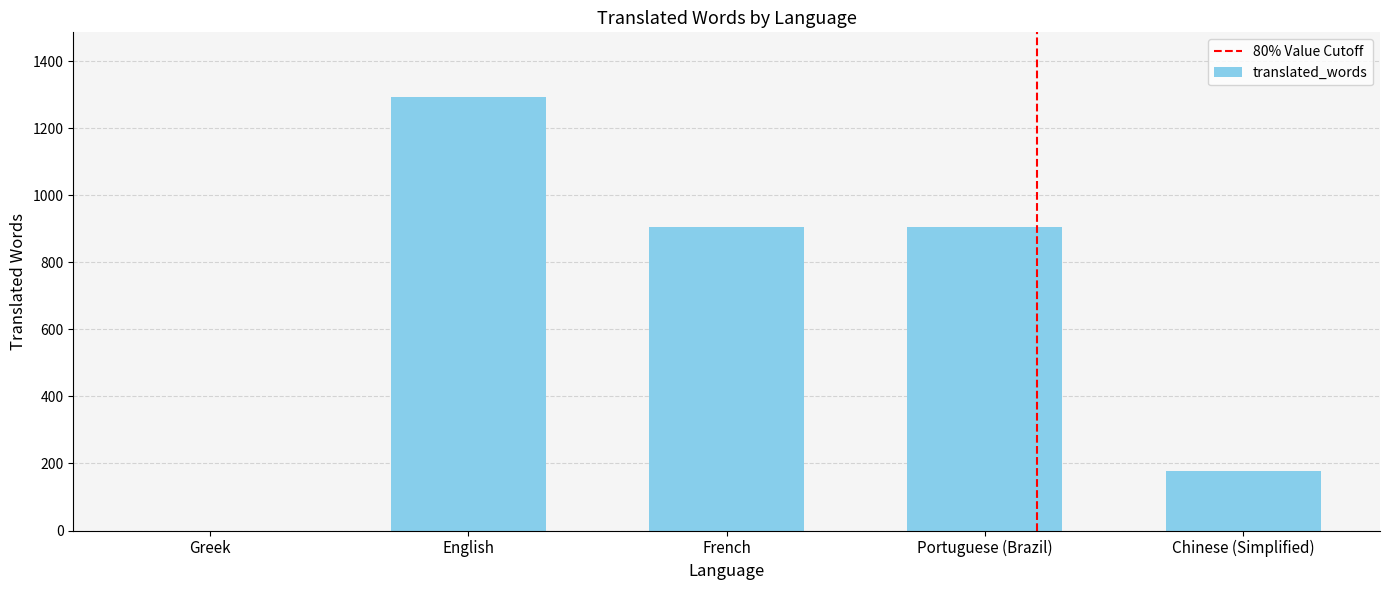

Between English and Chinese (Simplified), which is larger?

English